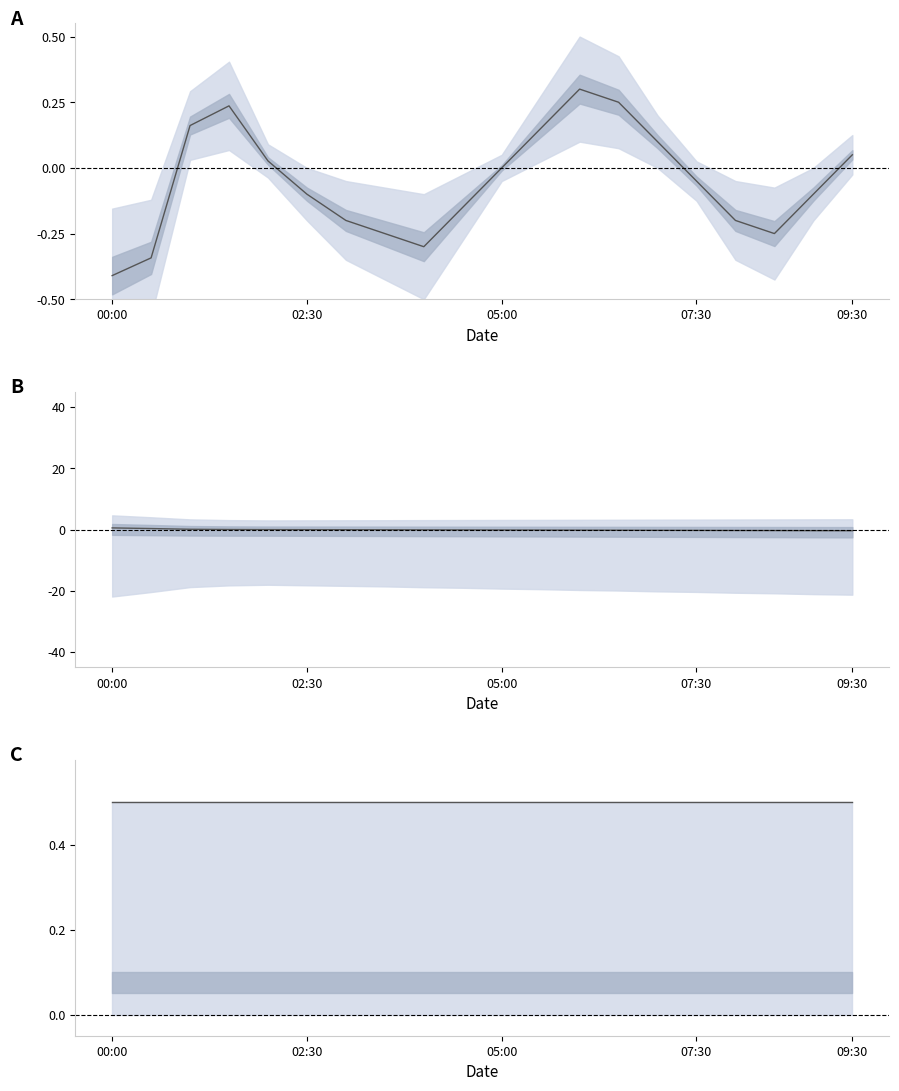

True or false: Humidity has a value of 0.5 at 13.

True